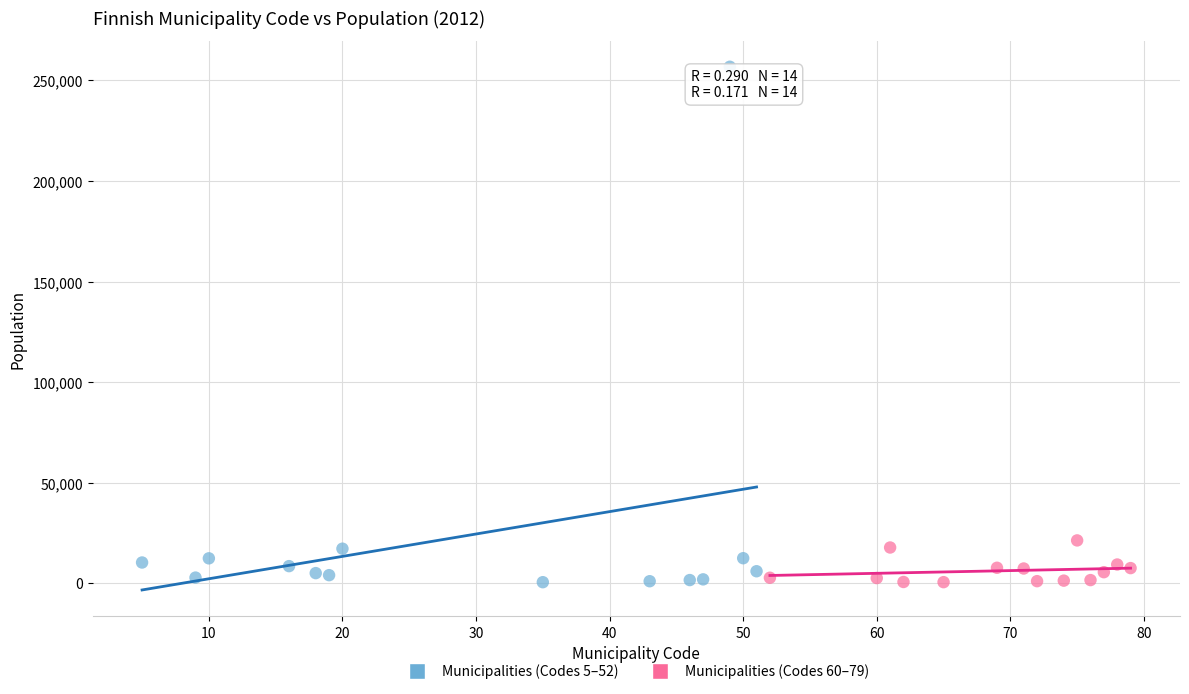

Which series contains the highest Y value?

Municipalities (Codes 5–52)